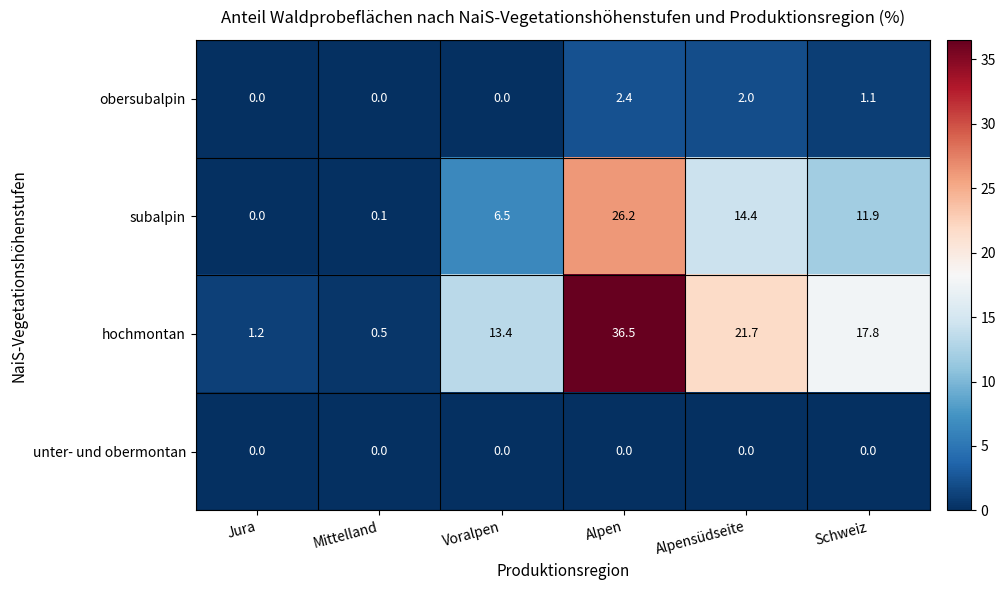

What is the average value of the obersubalpin series?

0.9